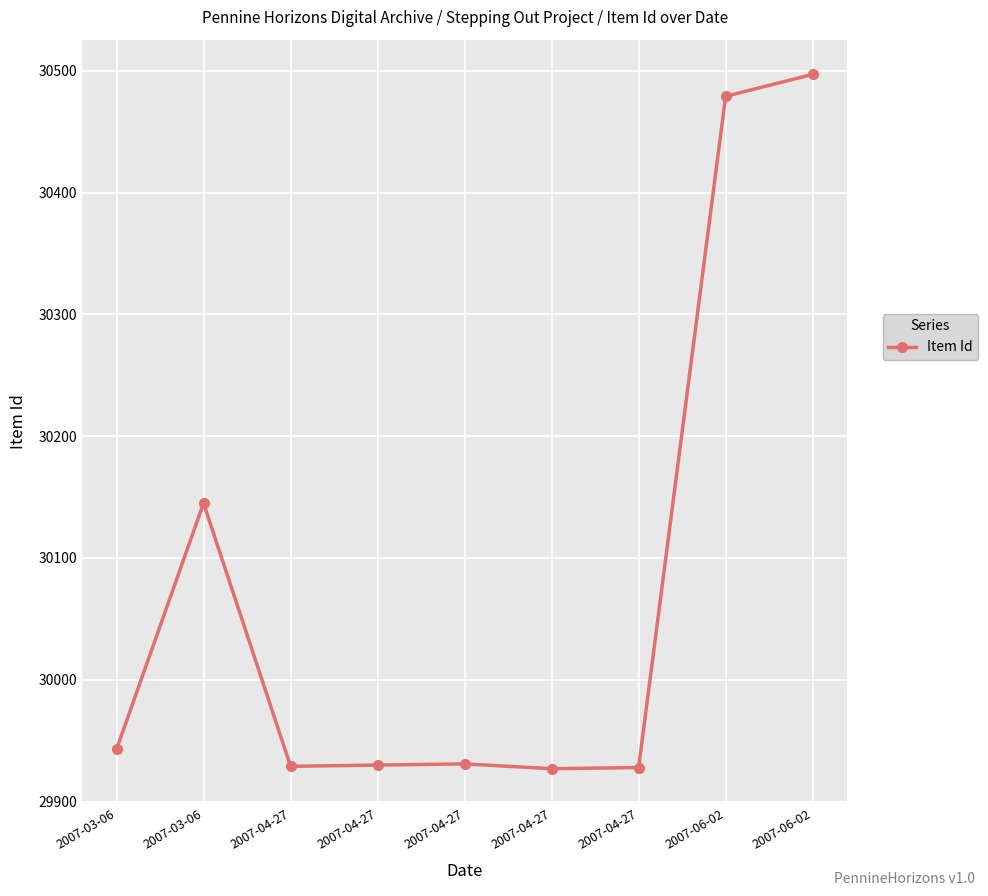

How many data points are less than 29931?

4